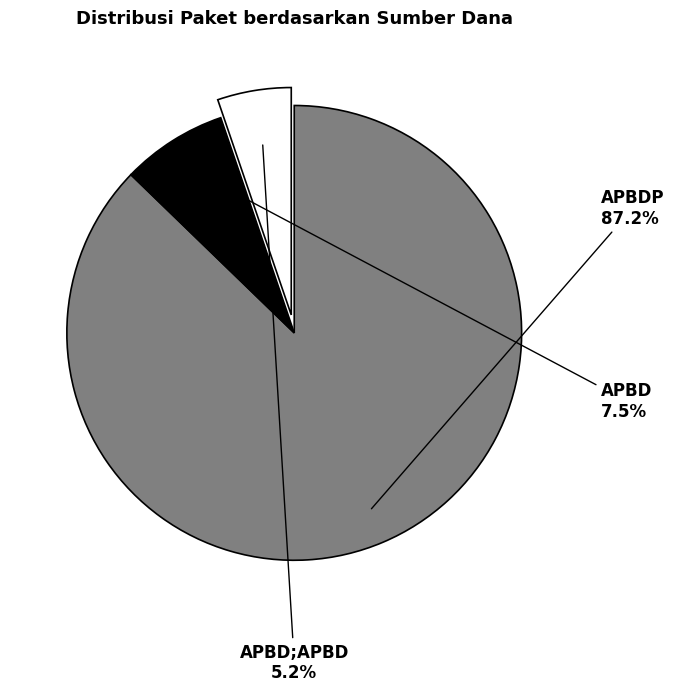

How many slices are in this pie chart?

3